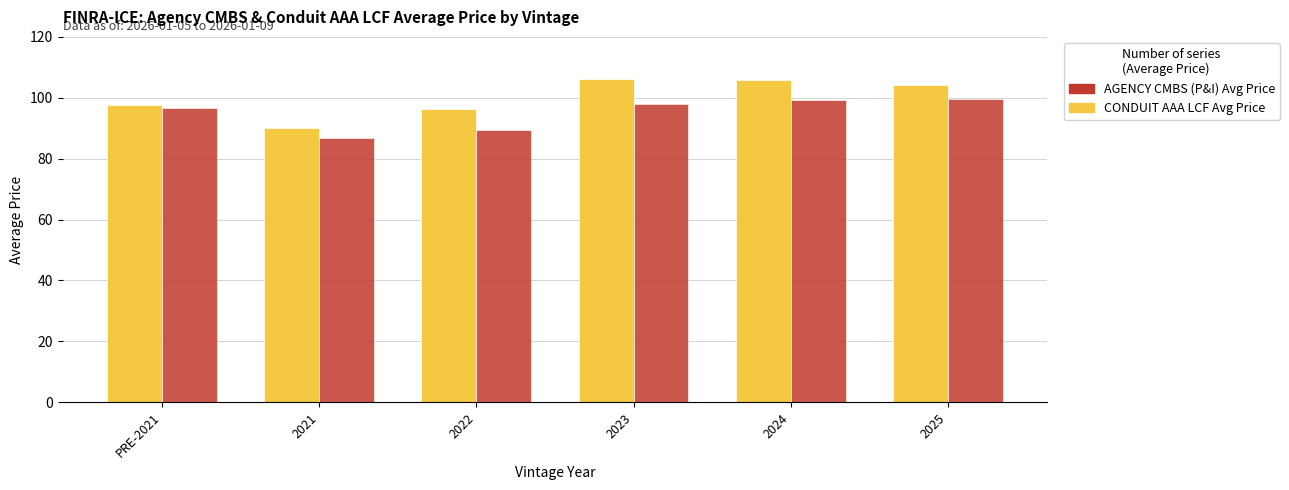

What is the difference between the highest and lowest values at 2025?

4.6